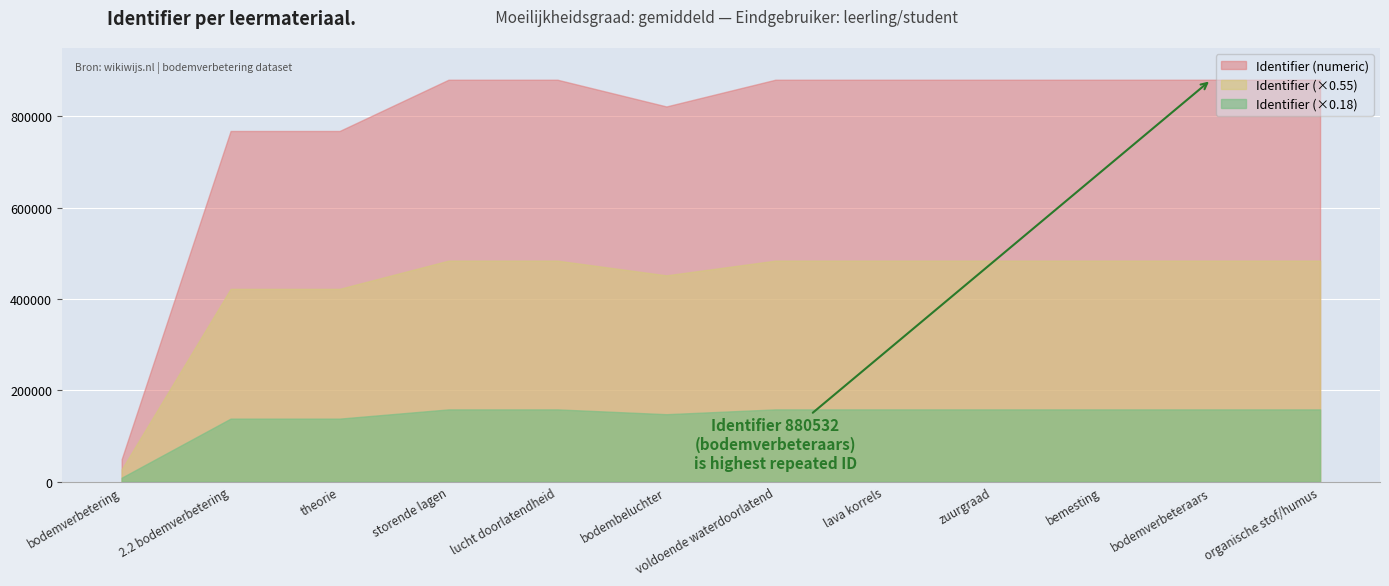

List the labels in order of value, smallest first.

bodemverbetering, 2.2 bodemverbetering, theorie, bodembeluchter, storende lagen, voldoende waterdoorlatend, zuurgraad, bemesting, organische stof/humus, lucht doorlatendheid, lava korrels, bodemverbeteraars